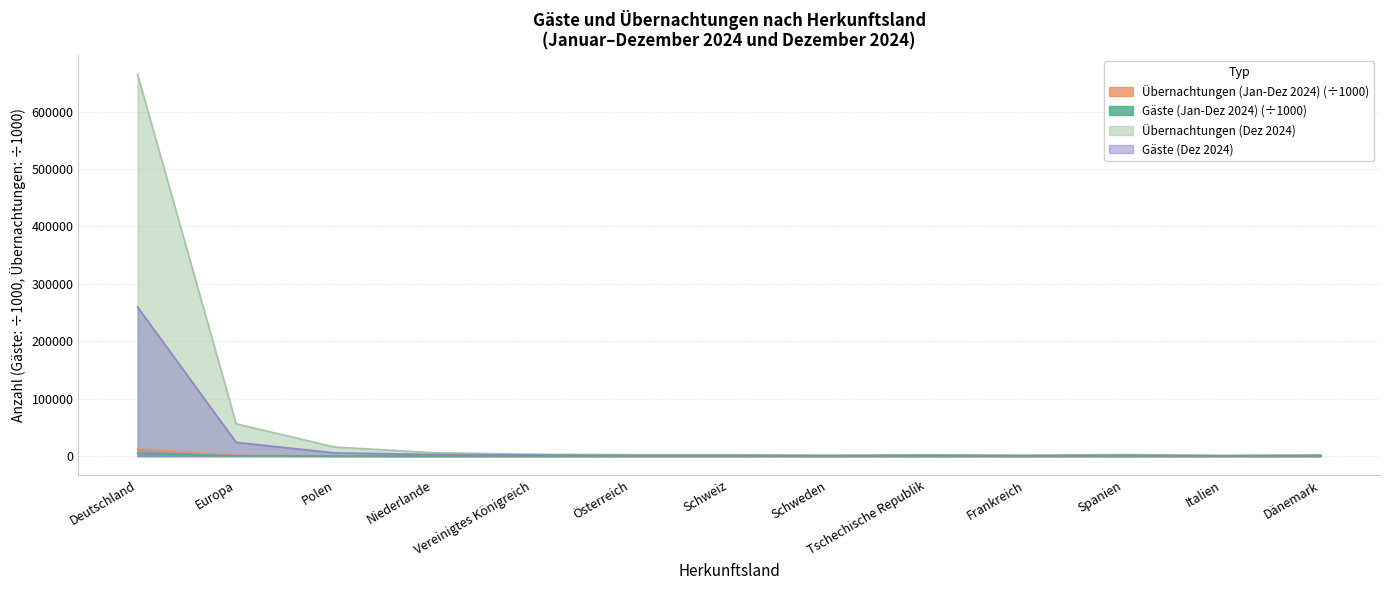

Reading left to right, extract all data points from this chart.

Gäste (Jan-Dez 2024): 4943.0	410.8	88.8	46.9	30.0	22.3	21.1	20.1	28.8	14.6	15.4	11.6	26.0
Übernachtungen (Jan-Dez 2024): 13265.6	993.6	245.0	116.7	61.1	50.3	46.9	32.3	59.6	29.5	33.3	27.7	56.3
Gäste (Dez 2024): 259736.0	23905.0	5513.0	2848.0	1914.0	1029.0	1101.0	731.0	1252.0	728.0	1344.0	552.0	1047.0
Übernachtungen (Dez 2024): 665104.0	56170.0	15705.0	5905.0	3170.0	2578.0	2444.0	1513.0	2409.0	1576.0	2762.0	1302.0	2095.0